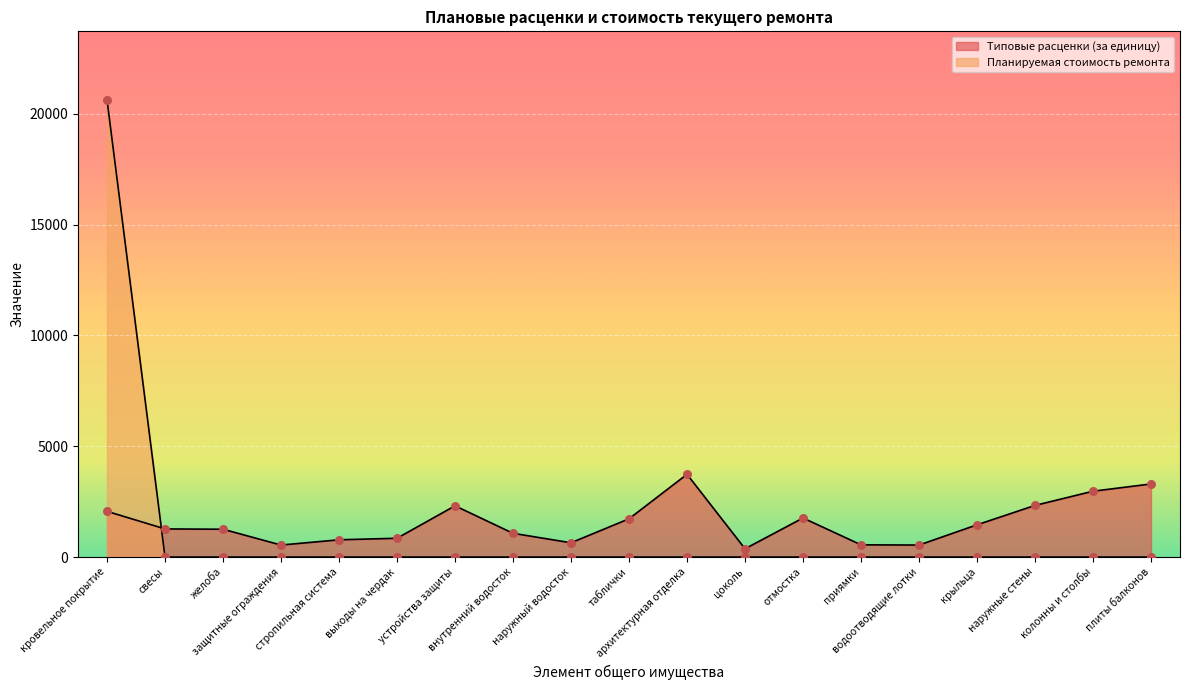

Which series contains the lowest Y value?

Планируемая стоимость ремонта